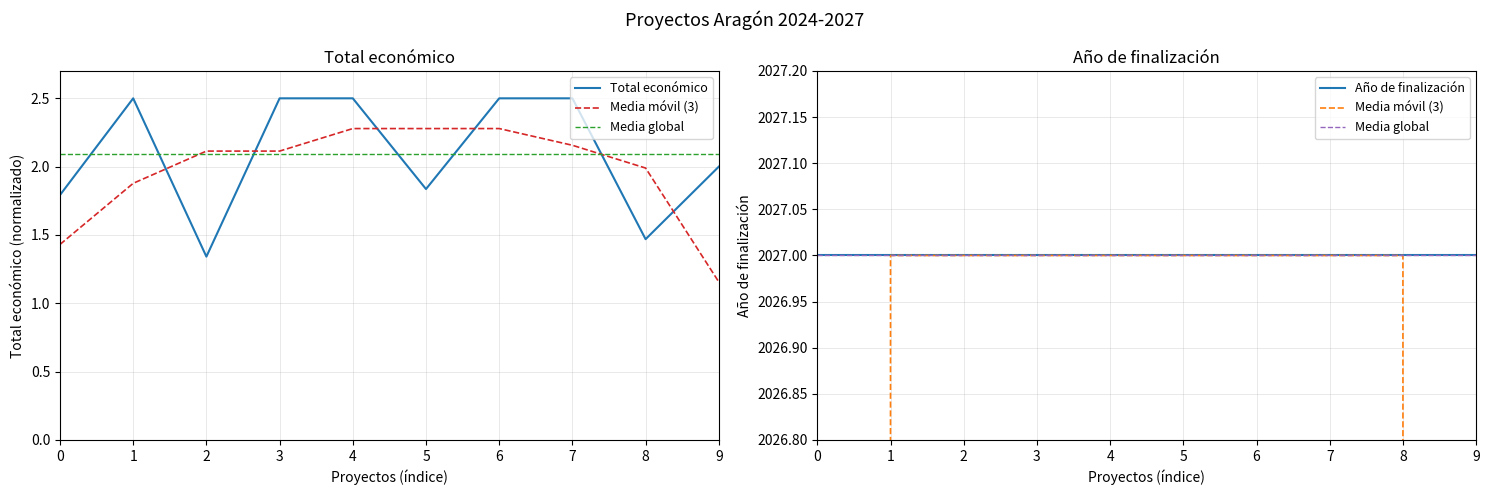

True or false: Media global and Año de finalización cross at least once.

False